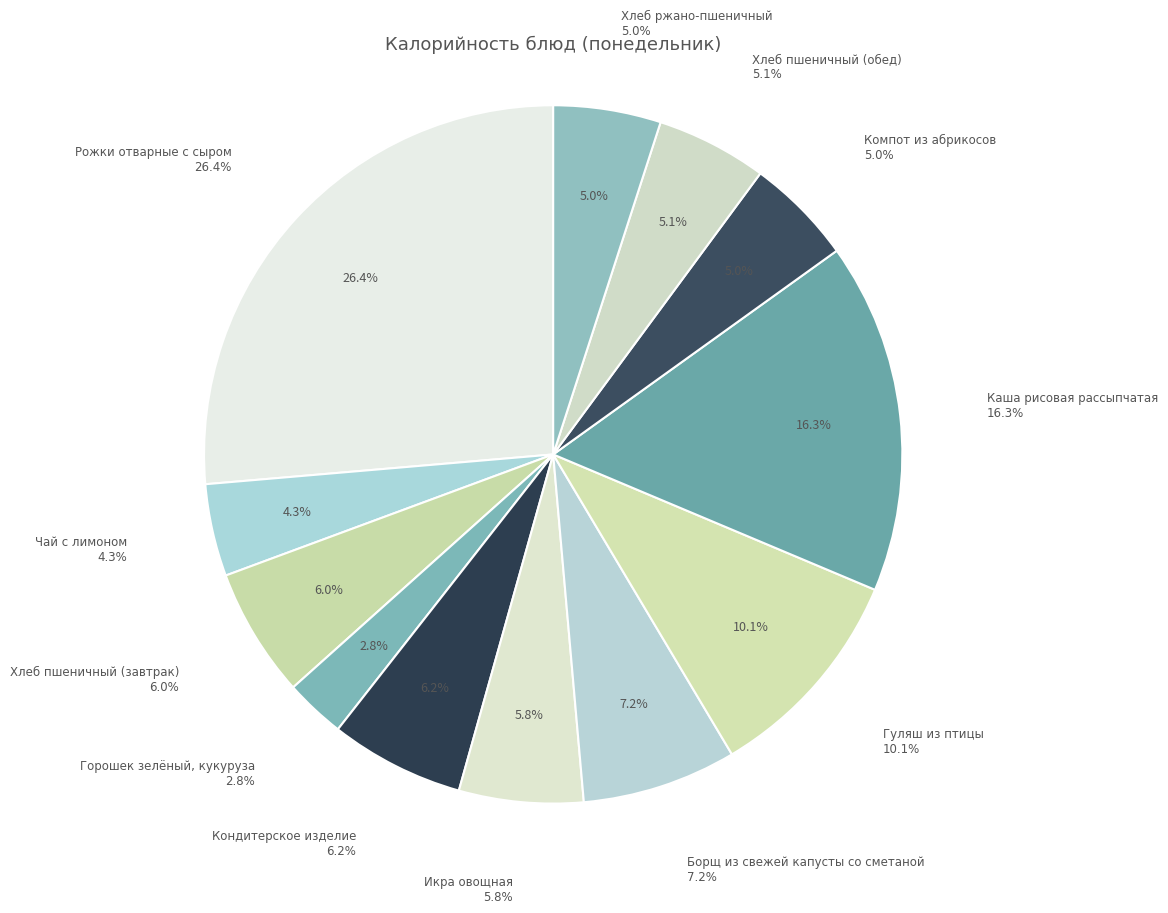

To the nearest percent, what percentage of the pie is Борщ из свежей капусты со сметаной?

7%